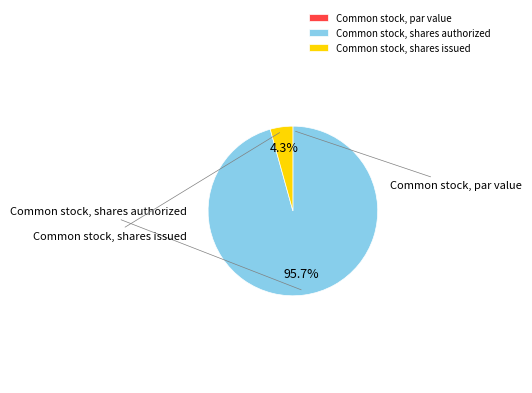

What portion of the pie excludes Common stock, shares issued?

95.7%